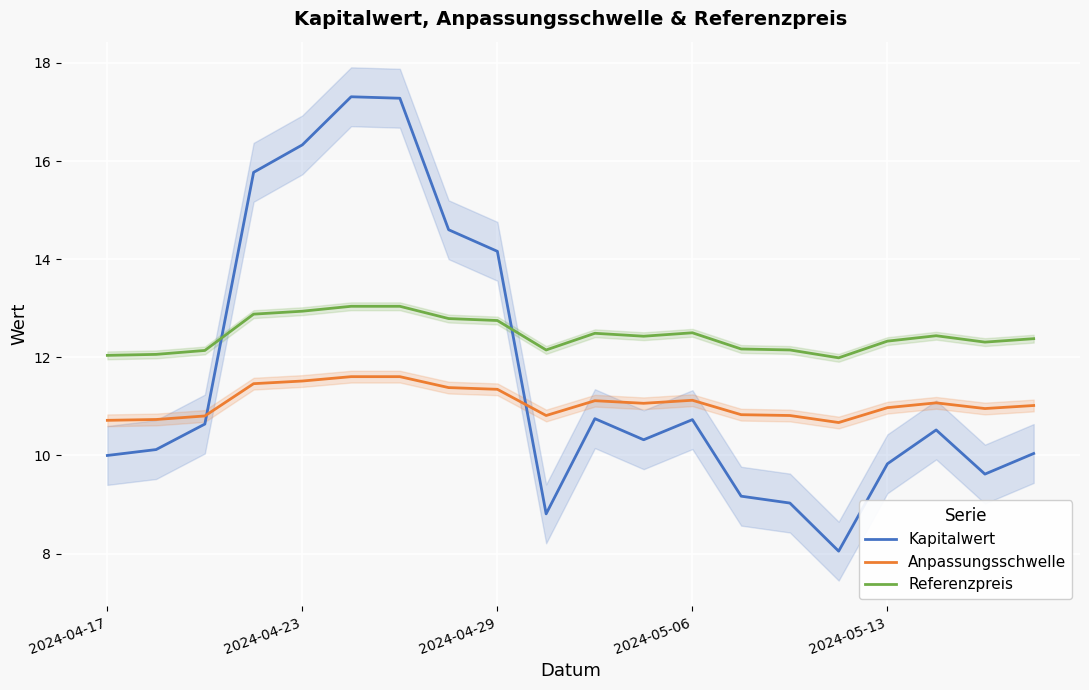

In Kapitalwert, how many points are higher than both neighbors (excluding endpoints)?

4